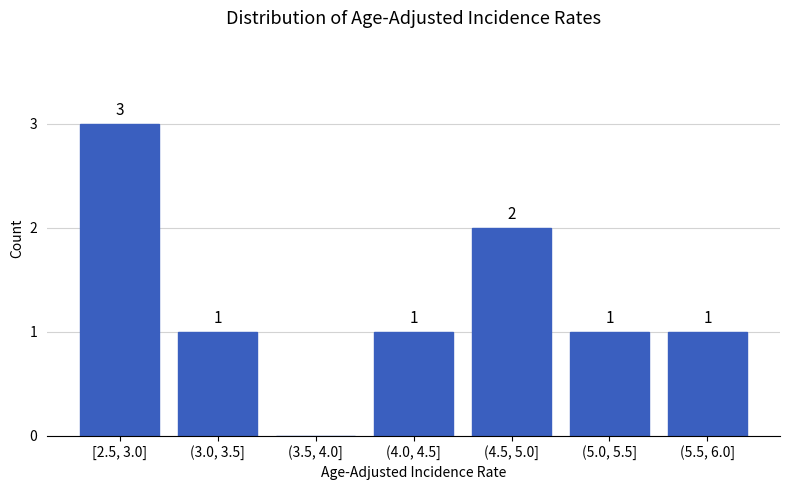

Reading right to left, extract all data points from this chart.

(5.5, 6.0]=1	(5.0, 5.5]=1	(4.5, 5.0]=2	(4.0, 4.5]=1	(3.5, 4.0]=0	(3.0, 3.5]=1	[2.5, 3.0]=3